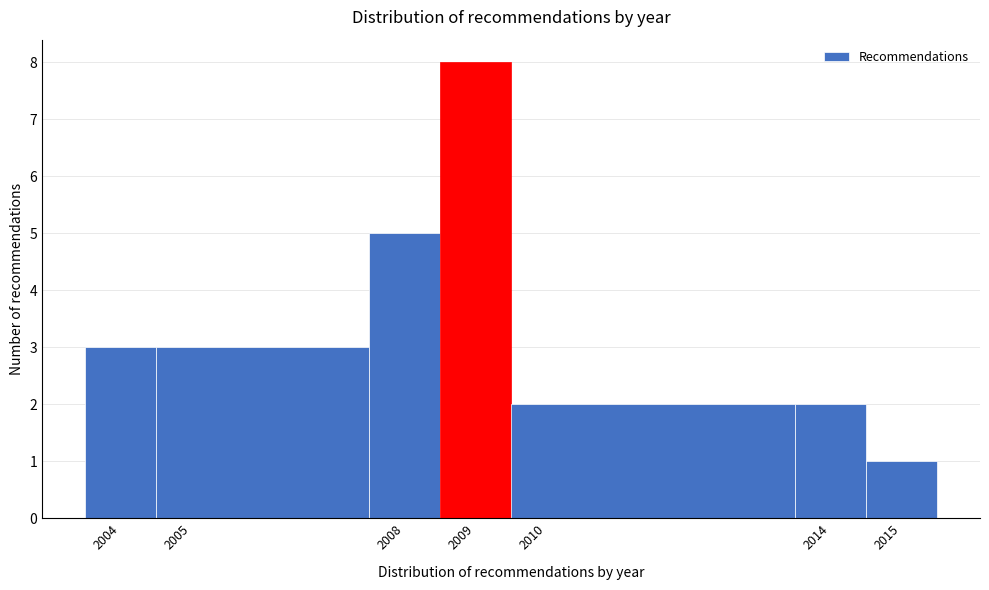

Reading left to right, transcribe this chart: for each bar, give the range it covers on the x-axis and its height. The values are not printed on the chart, so give them approximately, as read against the axis.

2003.5 to 2004.5: 3
2004.5 to 2007.5: 3
2007.5 to 2008.5: 5
2008.5 to 2009.5: 8
2009.5 to 2013.5: 2
2013.5 to 2014.5: 2
2014.5 to 2015.5: 1